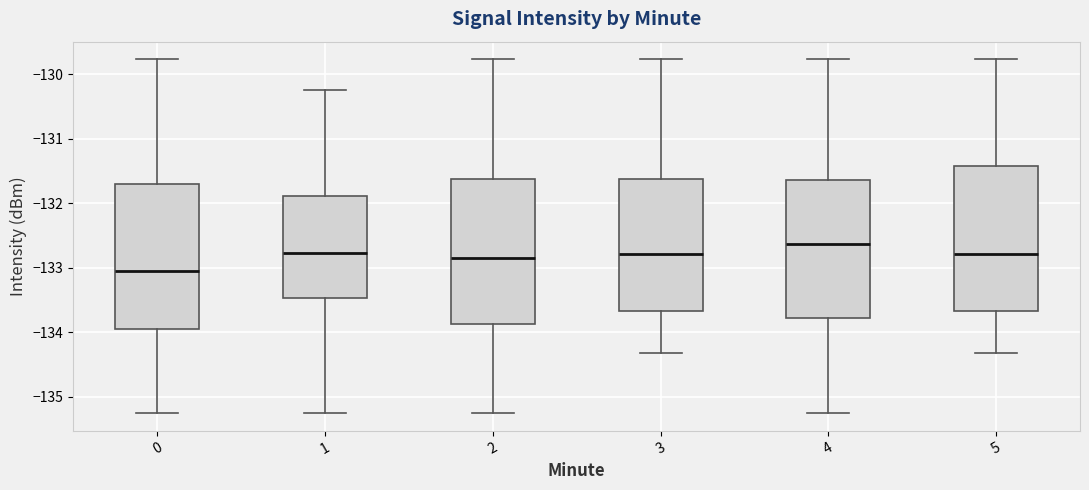

Reading left to right, read every box against the y-axis: the position of its median line, the range the box covers, and the ends of its whiskers. The values are not printed on the chart, so give them approximately, as read against the axis.

0: median -133.0, box -133.9 to -131.7, whiskers -135.2 to -129.8
1: median -132.8, box -133.5 to -131.9, whiskers -135.2 to -130.3
2: median -132.8, box -133.9 to -131.6, whiskers -135.2 to -129.8
3: median -132.8, box -133.7 to -131.6, whiskers -134.3 to -129.8
4: median -132.6, box -133.8 to -131.6, whiskers -135.2 to -129.8
5: median -132.8, box -133.7 to -131.4, whiskers -134.3 to -129.8